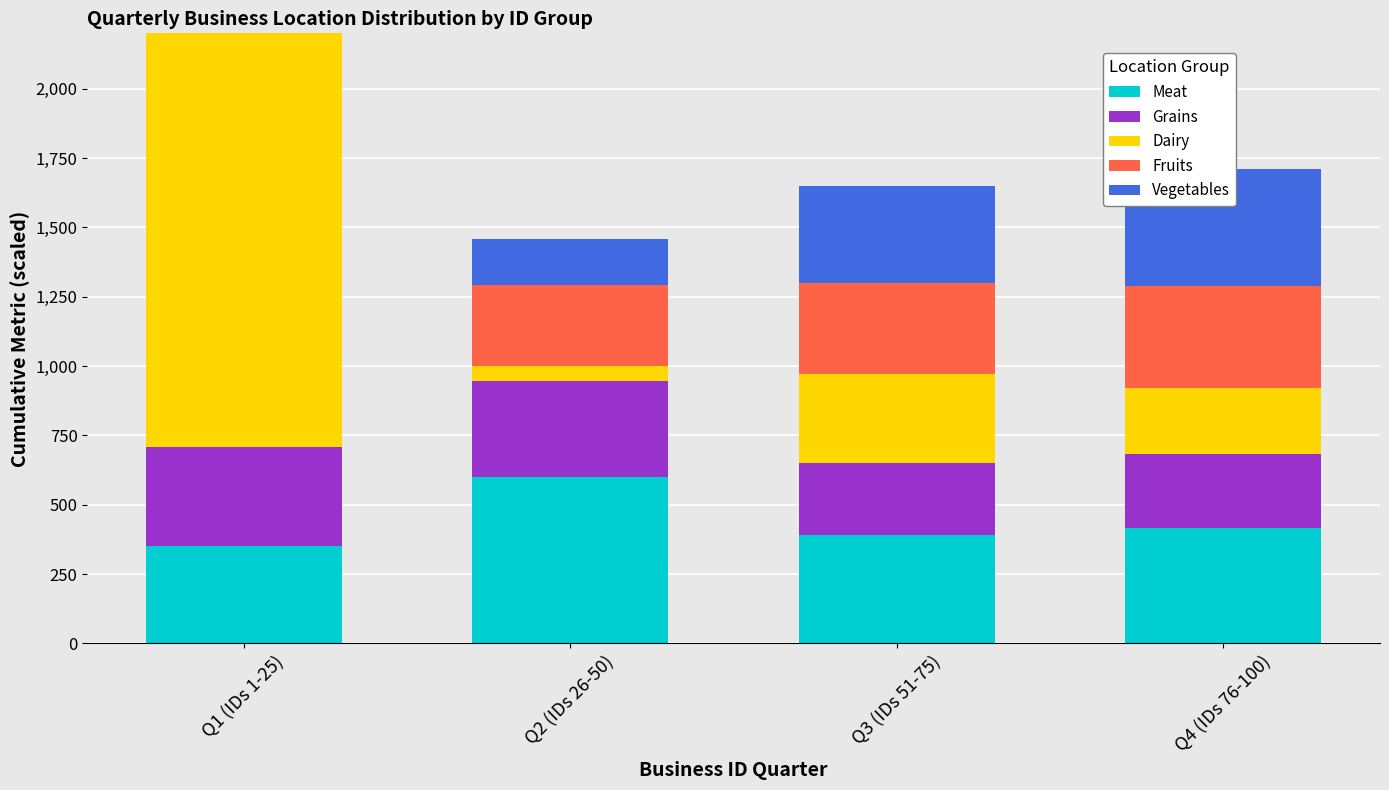

Rank the series at Q3 (IDs 51-75) from lowest to highest value.

Grains, Dairy, Fruits, Vegetables, Meat